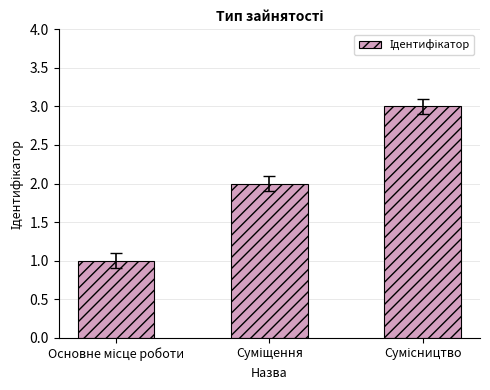

What is the sum of all values?

6